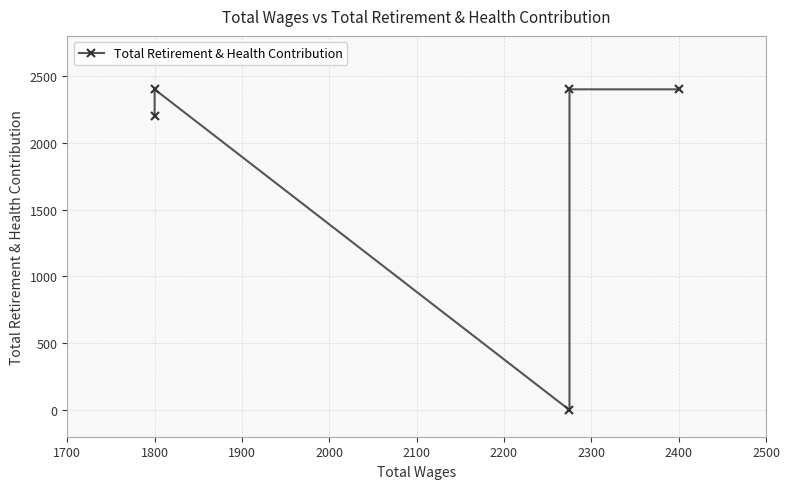

Reading left to right, extract all data points from this chart.

2200	2400	0	2400	2400